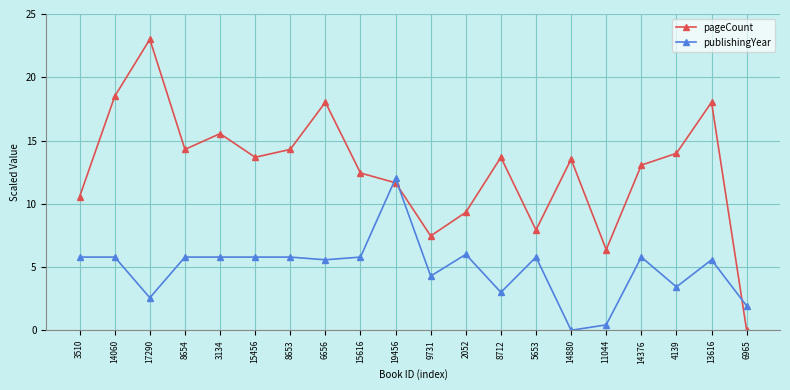

What is the highest value of the pageCount series?

23.0